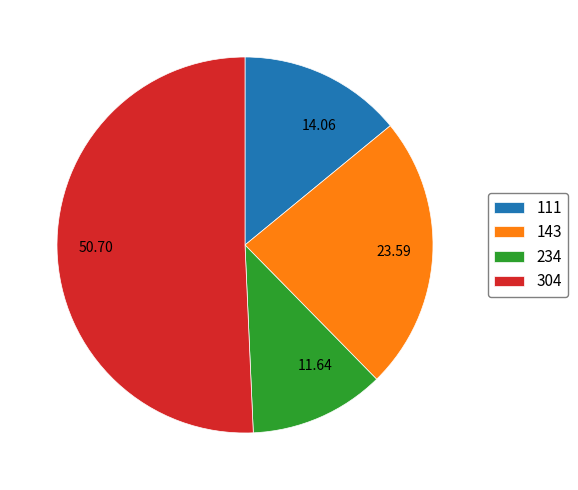

Does 304 represent more than half of the total?

Yes